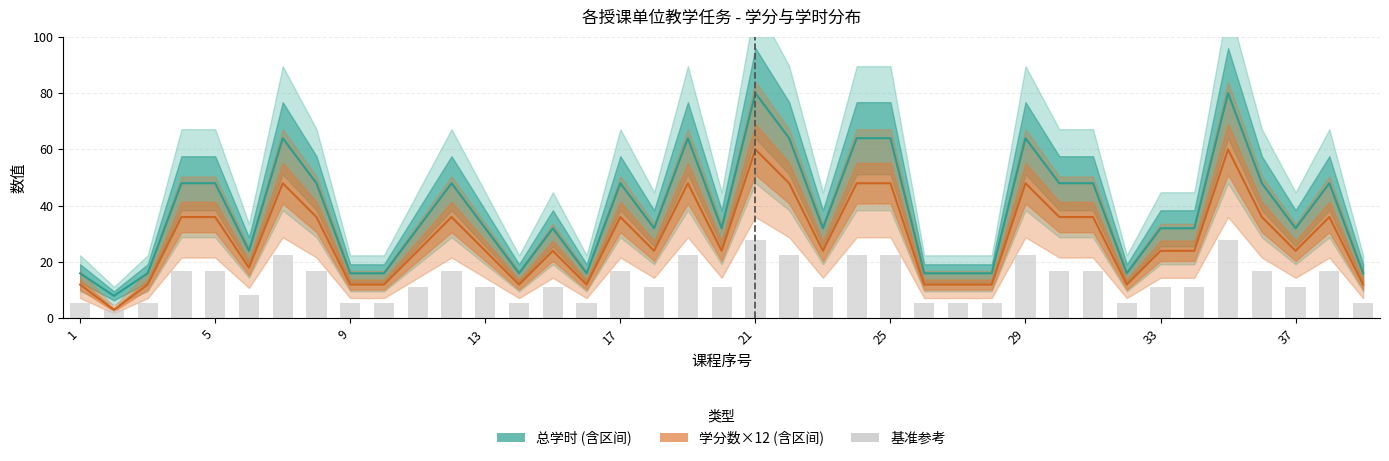

Are the bars horizontal?

No